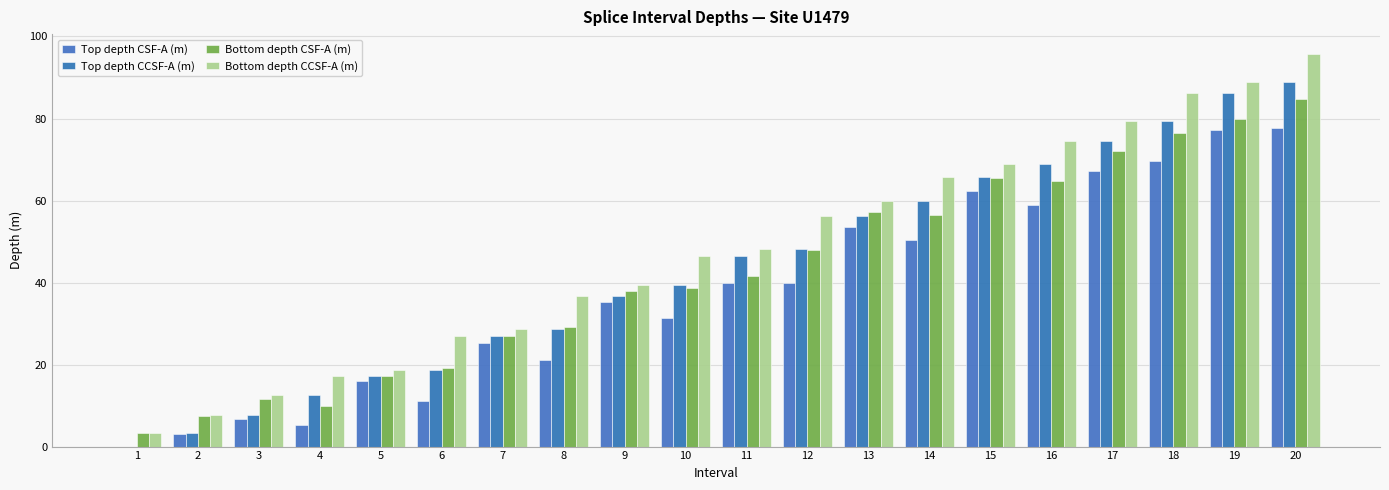

Reading left to right, what are all the values shown in this chart?

Top depth CSF-A (m): 1=0.0	2=3.1	3=6.7	4=5.2	5=15.9	6=11.0	7=25.2	8=21.1	9=35.3	10=31.5	11=39.9	12=39.9	13=53.6	14=50.4	15=62.3	16=59.0	17=67.3	18=69.5	19=77.3	20=77.7
Top depth CCSF-A (m): 1=0.0	2=3.3	3=7.6	4=12.5	5=17.3	6=18.7	7=26.9	8=28.7	9=36.7	10=39.3	11=46.4	12=48.2	13=56.3	14=59.8	15=65.8	16=69.0	17=74.6	18=79.4	19=86.3	20=88.8
Bottom depth CSF-A (m): 1=3.3	2=7.4	3=11.6	4=10.0	5=17.3	6=19.3	7=26.9	8=29.1	9=37.9	10=38.6	11=41.6	12=48.0	13=57.1	14=56.4	15=65.4	16=64.7	17=72.1	18=76.4	19=79.8	20=84.7
Bottom depth CCSF-A (m): 1=3.3	2=7.6	3=12.5	4=17.3	5=18.7	6=26.9	7=28.7	8=36.7	9=39.3	10=46.4	11=48.2	12=56.3	13=59.8	14=65.8	15=69.0	16=74.6	17=79.4	18=86.3	19=88.8	20=95.8